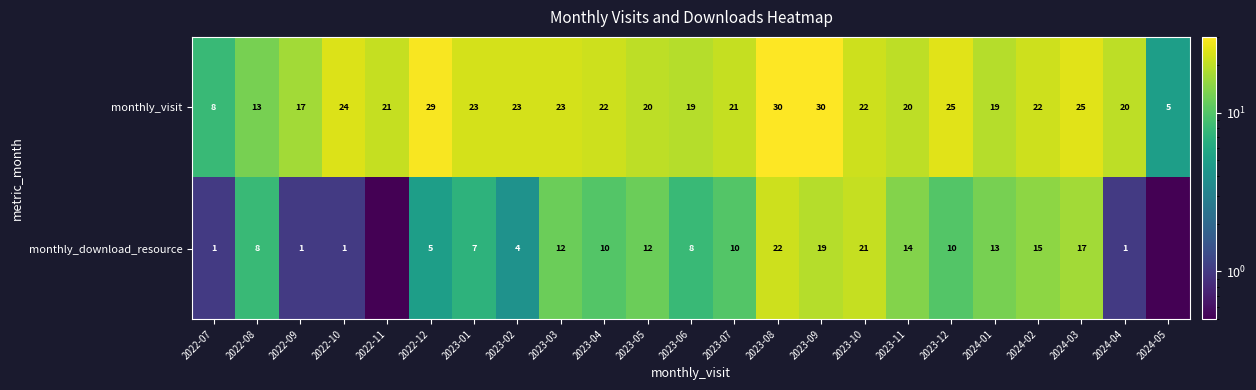

What is the difference between the maximum and minimum values in the monthly_visit series?

25.0